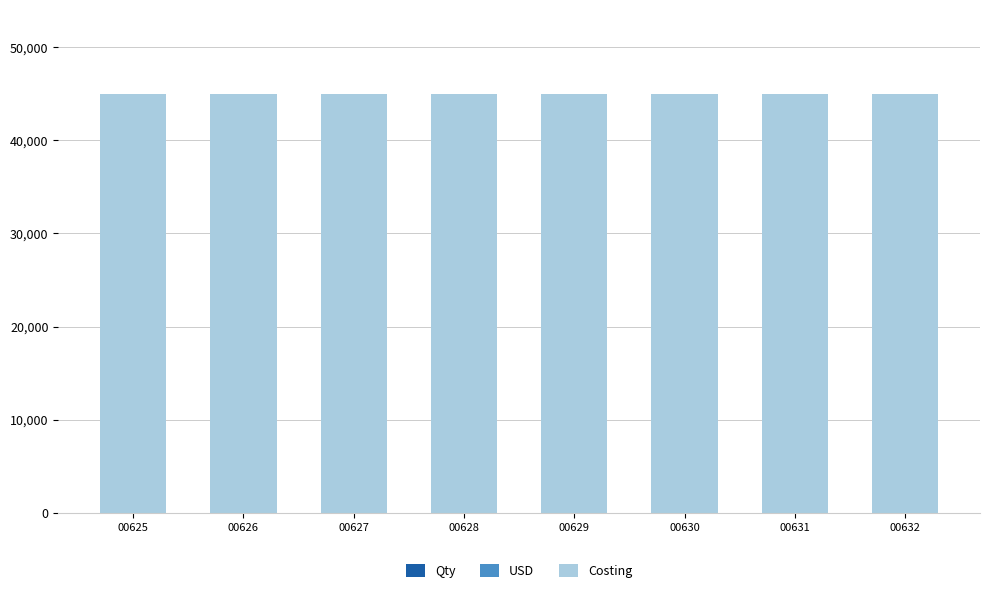

Count the number of categories in the chart.

8